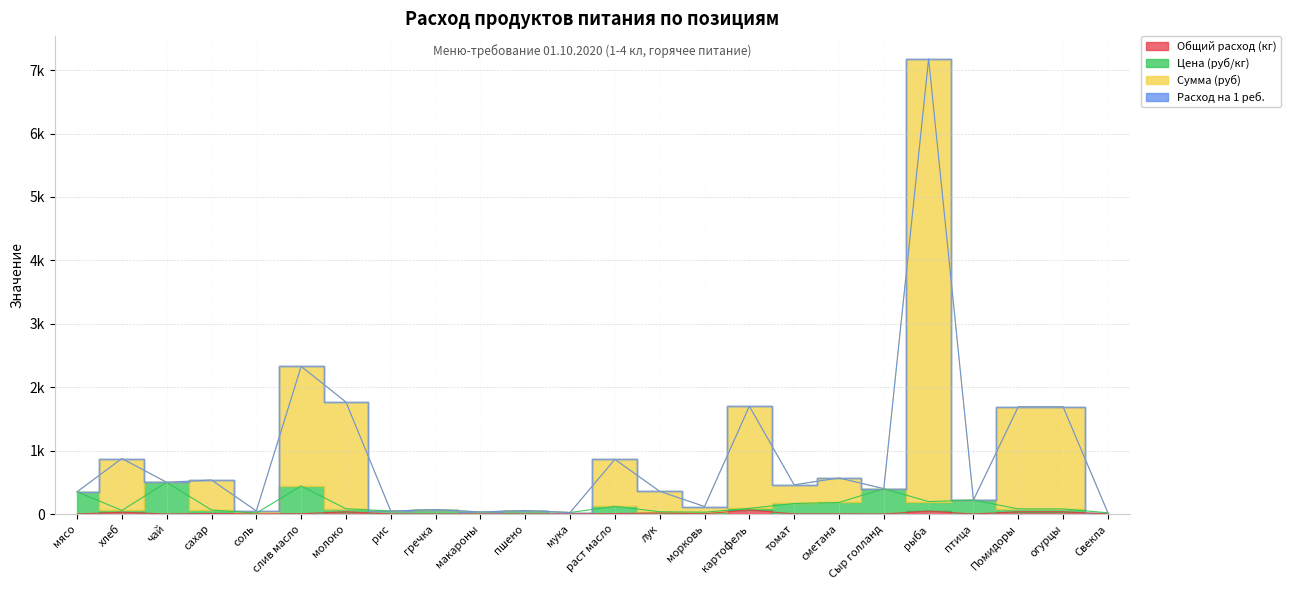

What is the highest value of the Цена (руб/кг) series?

500.0